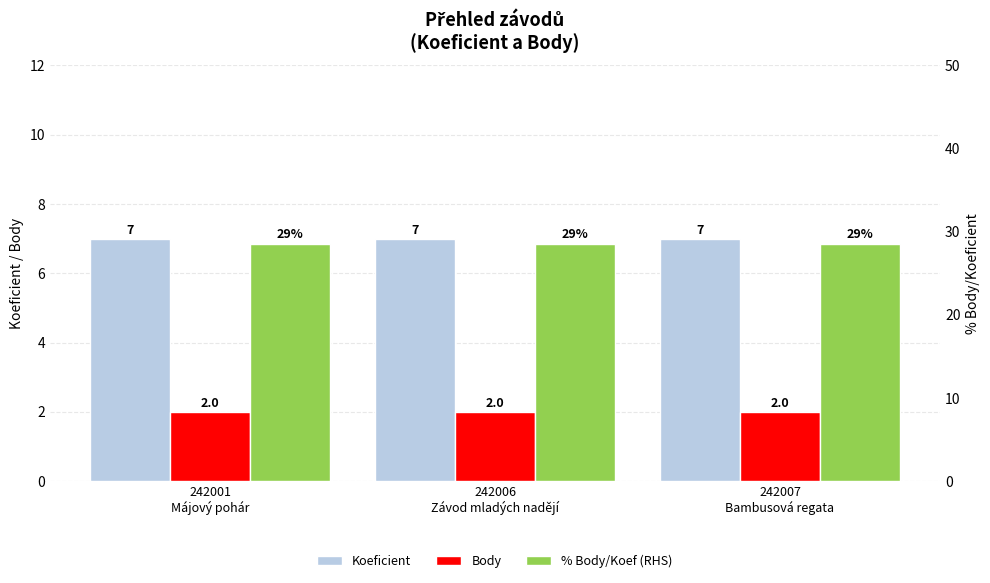

What is the label of the 2nd bar from the left?

242006
Závod mladých nadějí